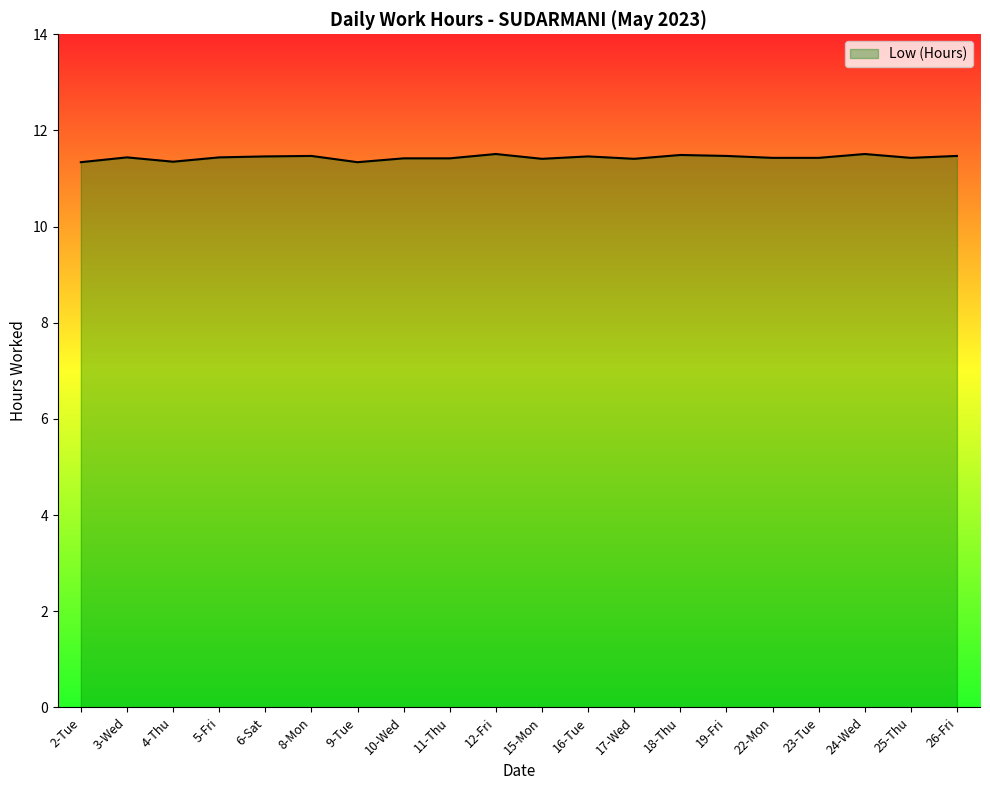

The value at 5-Fri is 11.4. True or false?

True